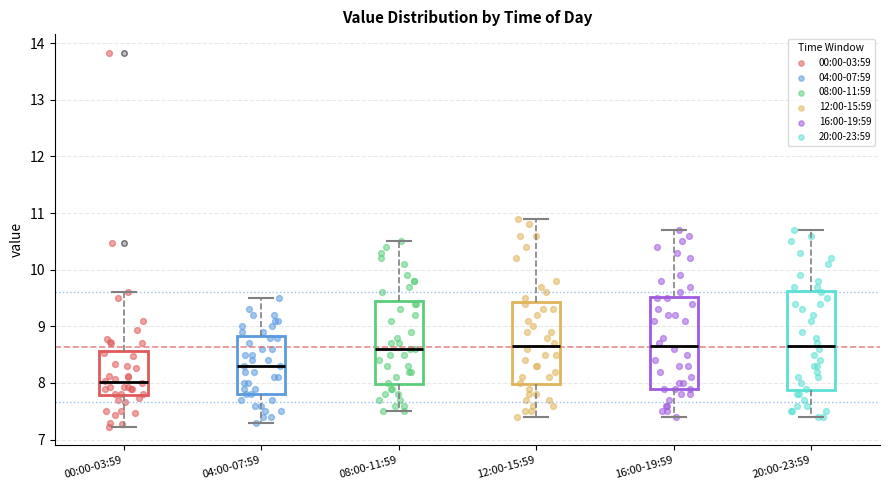

Reading left to right, read every box against the y-axis: the position of its median line, the range the box covers, and the ends of its whiskers. The values are not printed on the chart, so give them approximately, as read against the axis.

00:00-03:59: median 8.0, box 7.8 to 8.6, whiskers 7.2 to 9.6
04:00-07:59: median 8.3, box 7.8 to 8.8, whiskers 7.3 to 9.5
08:00-11:59: median 8.6, box 8.0 to 9.5, whiskers 7.5 to 10.5
12:00-15:59: median 8.7, box 8.0 to 9.4, whiskers 7.4 to 10.9
16:00-19:59: median 8.7, box 7.9 to 9.5, whiskers 7.4 to 10.7
20:00-23:59: median 8.7, box 7.9 to 9.6, whiskers 7.4 to 10.7